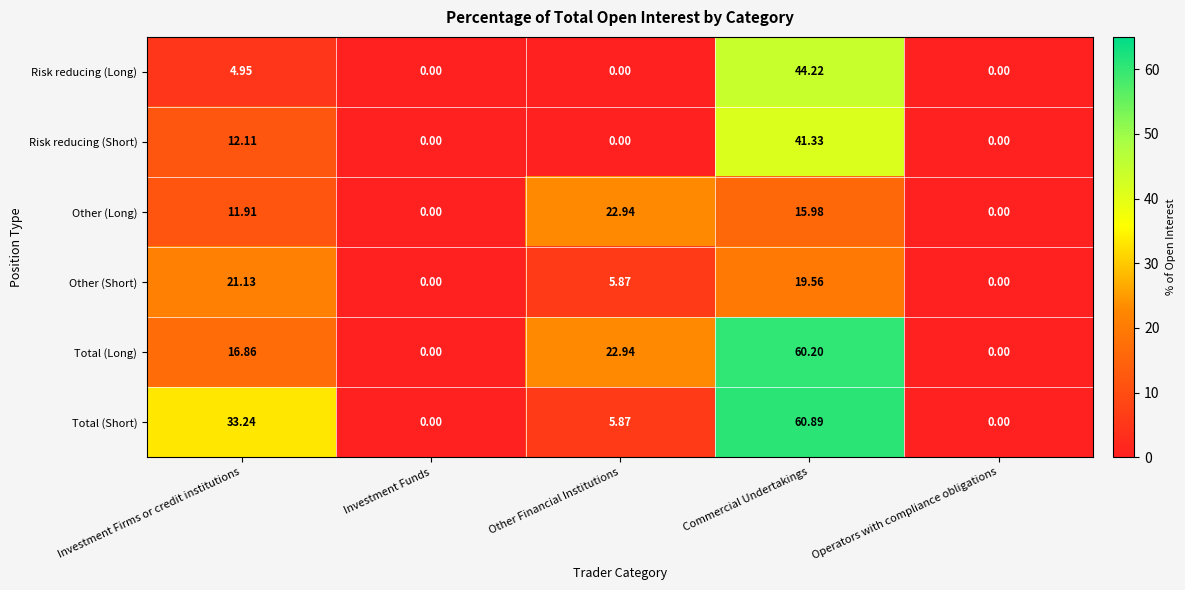

At which category is the sum across all series the highest?

Commercial Undertakings